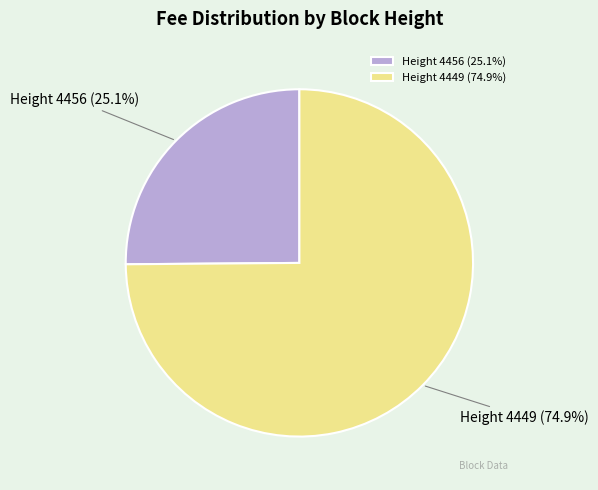

Rank the categories by value from highest to lowest.

Height 4449 (74.9%), Height 4456 (25.1%)